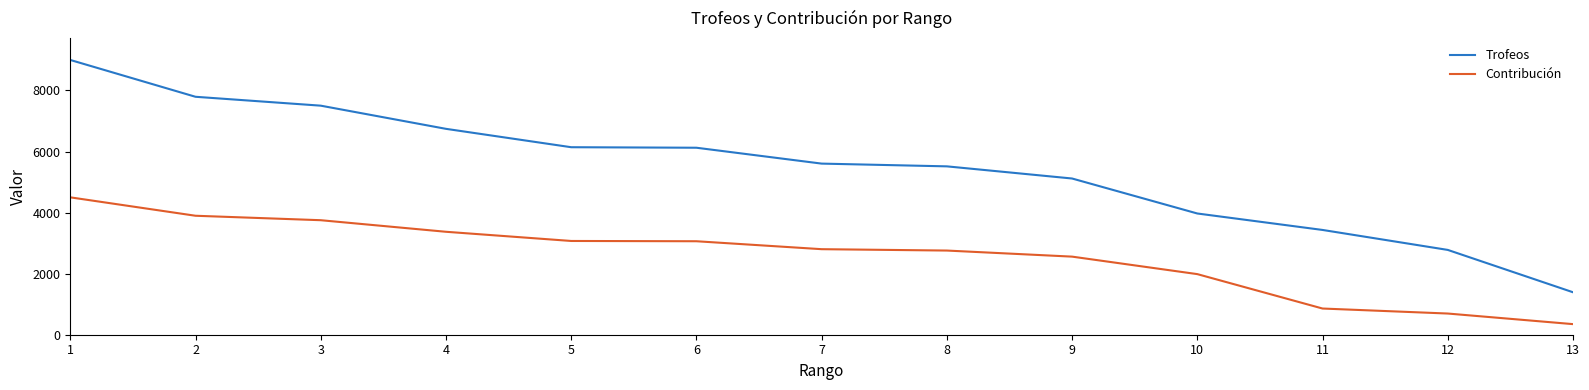

Which series changed the most between 11 and 12?

Trofeos